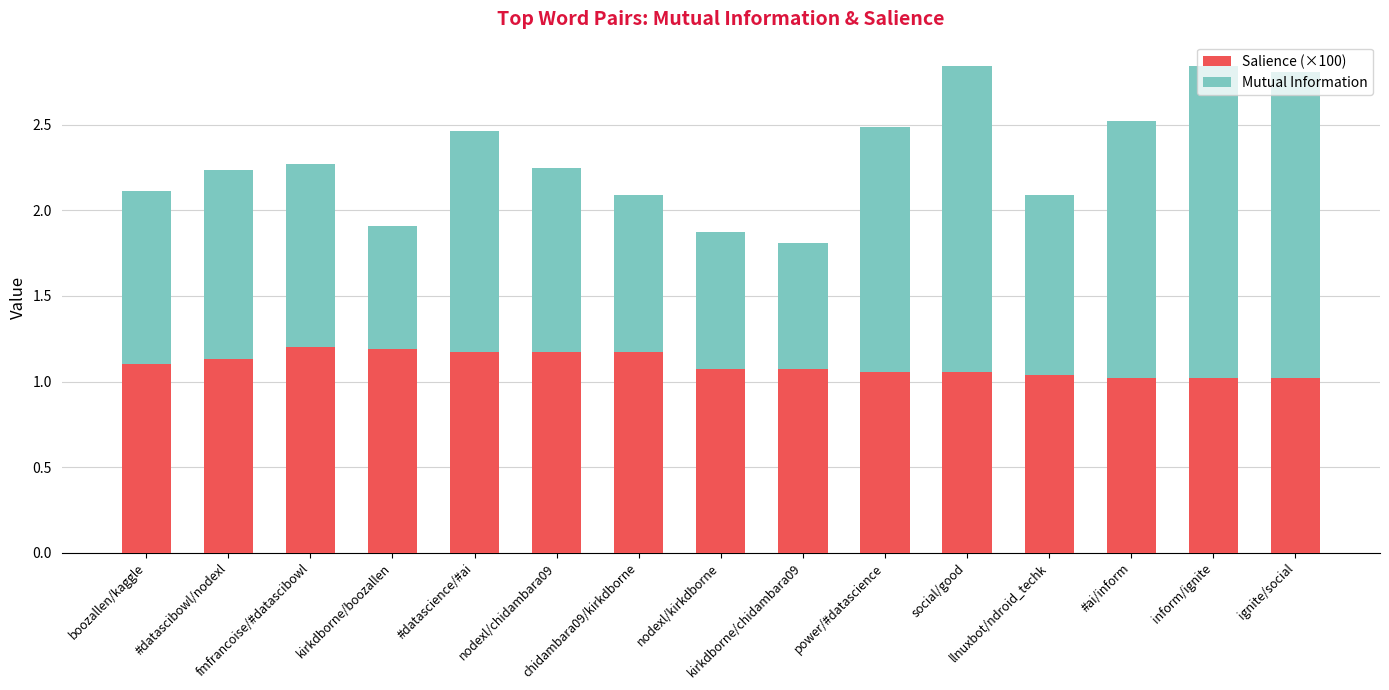

What are all the series names shown in the legend?

Salience (×100), Mutual Information